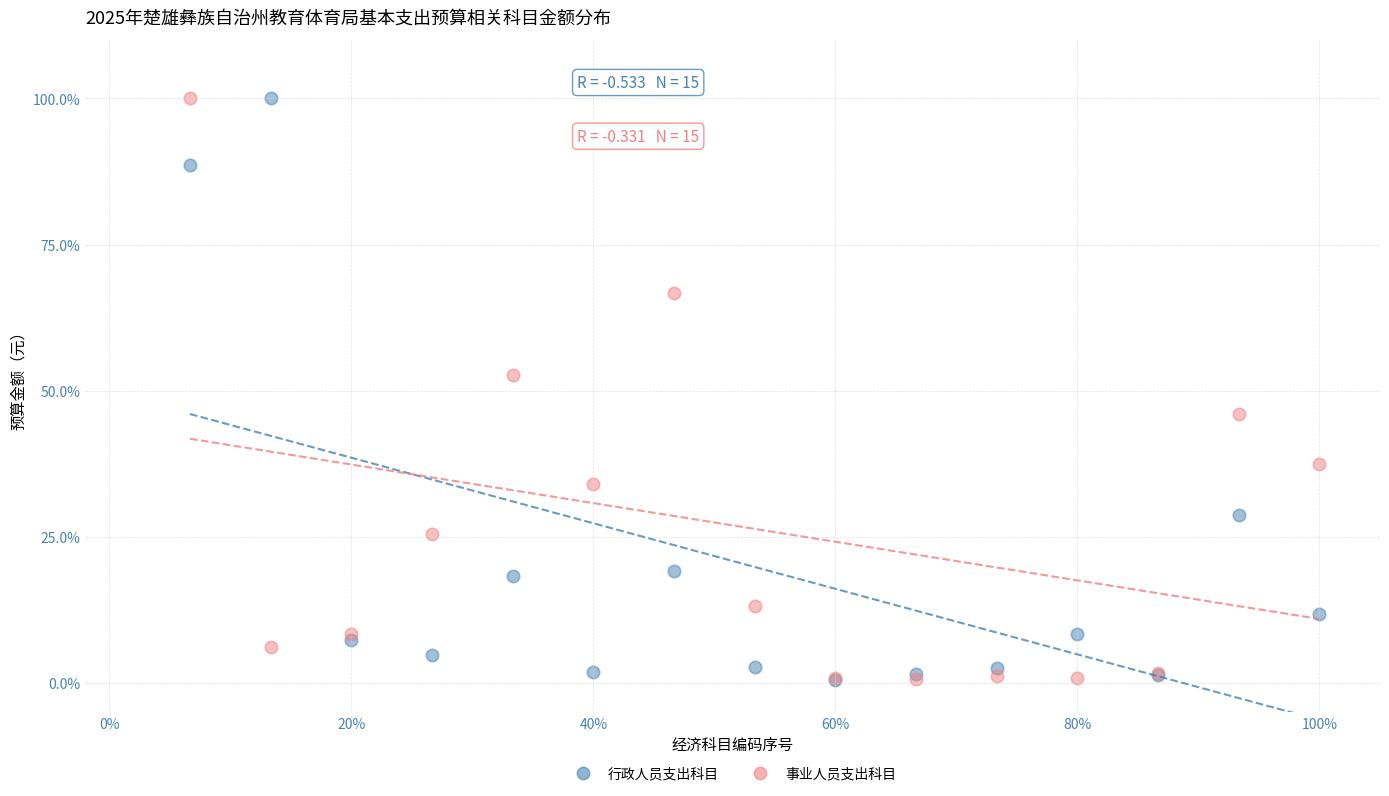

In the 事业人员支出科目 series, what Y value is closest to 50?

52.7